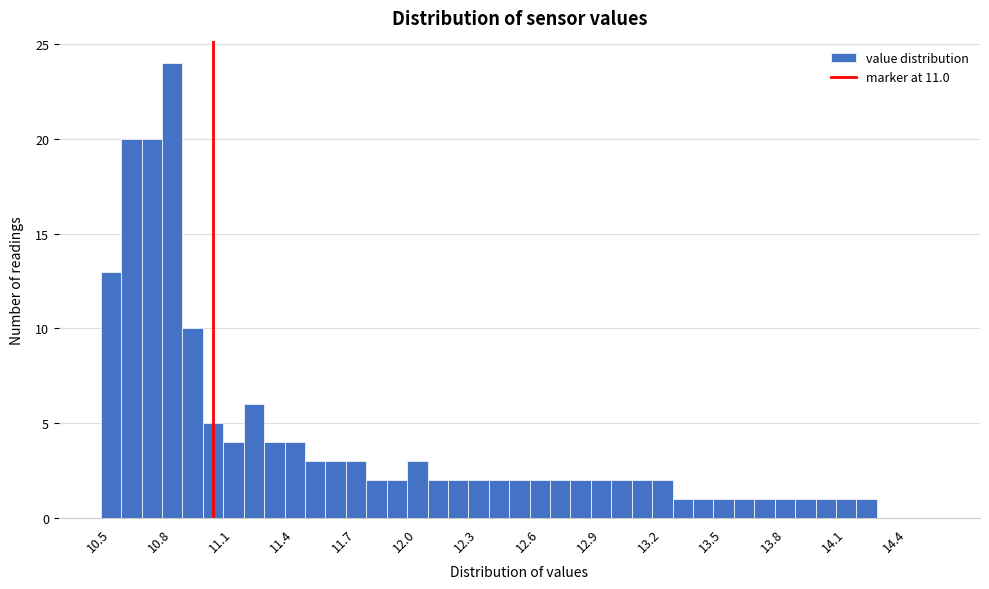

Read against the x-axis, roughly where is the centre of the tallest bar?

10.80